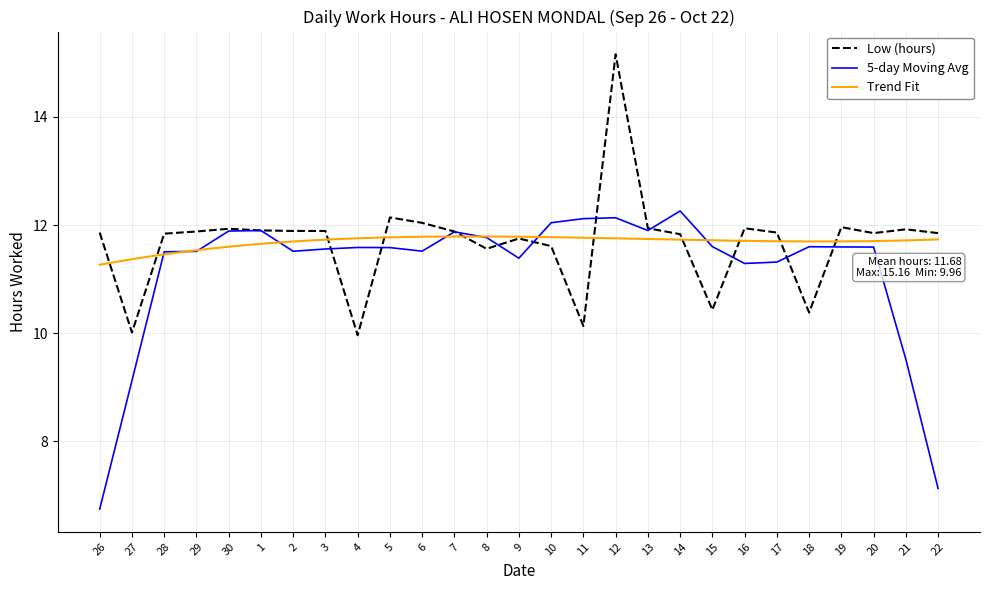

What is the change in value from 28 to 6?

+0.2